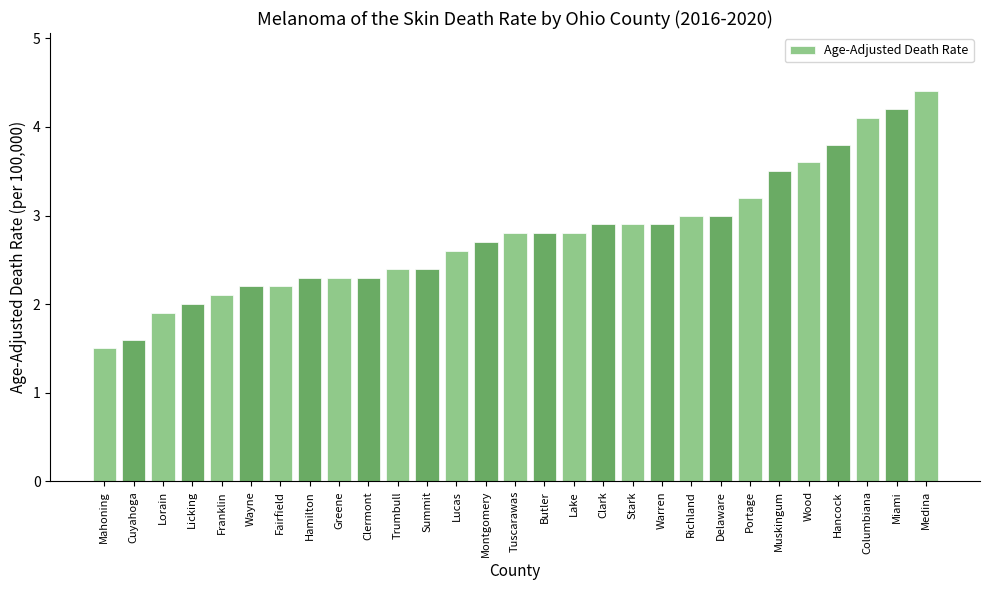

How many series are shown in this chart?

1